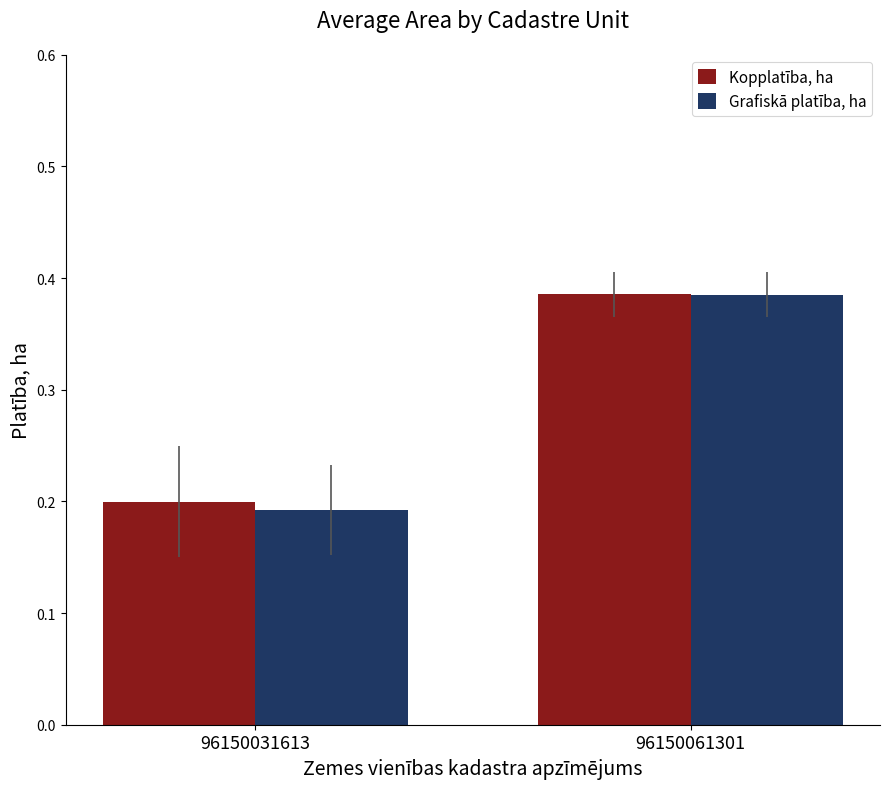

Which category has the lowest value across all series?

96150031613